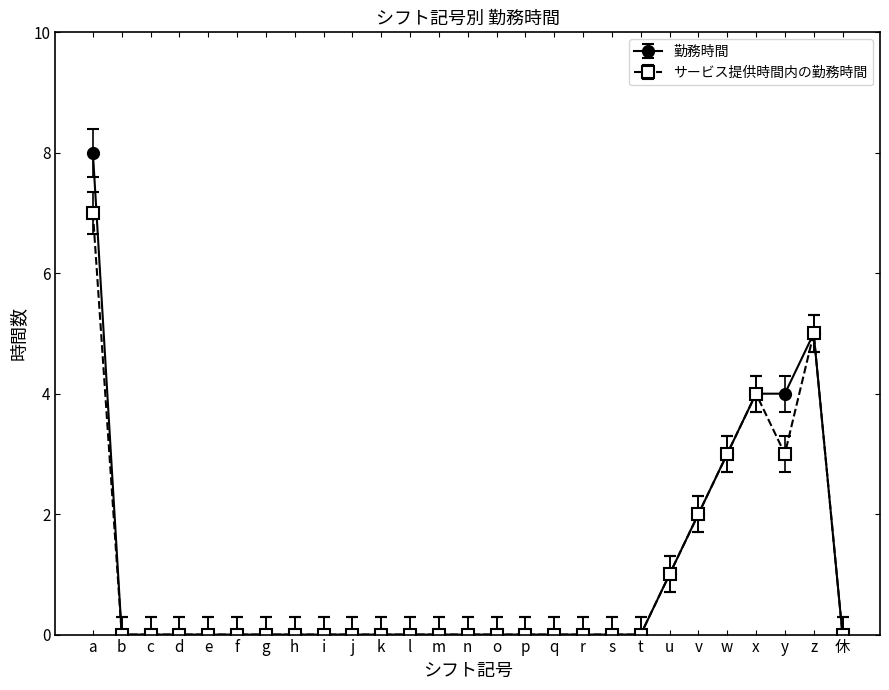

What is the difference between the highest and lowest values at a?

1